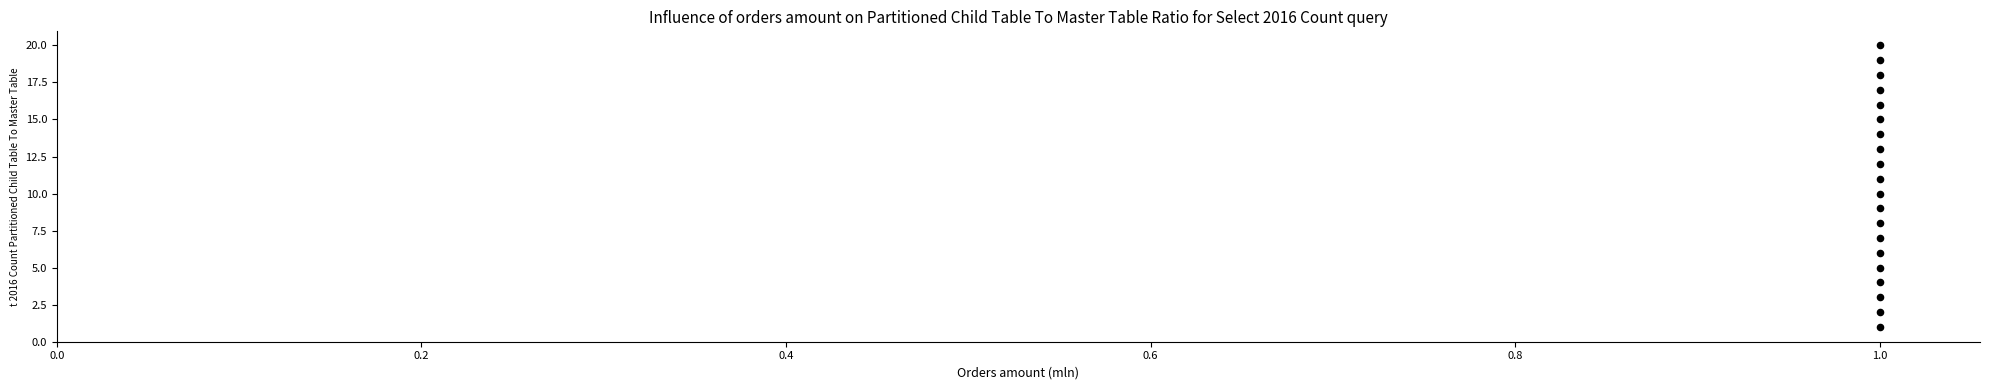

What is the range of Y values (max minus min)?

19